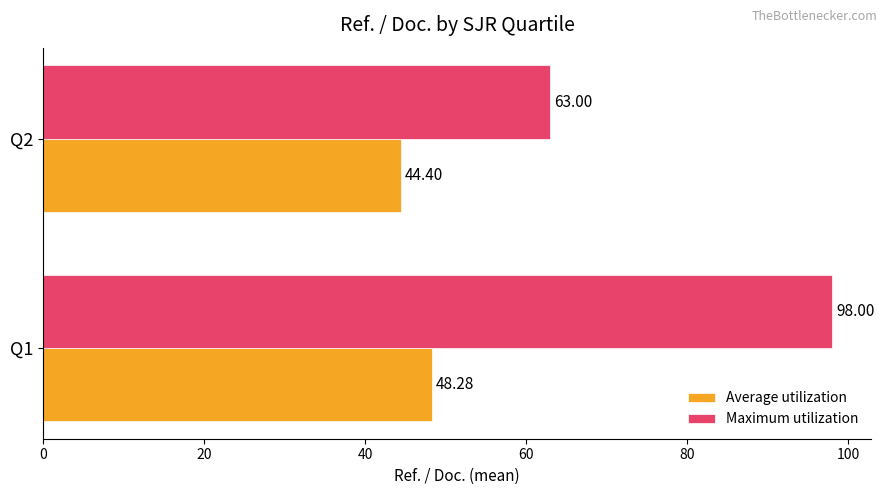

List the series in order of their peak value, lowest first.

Average utilization, Maximum utilization